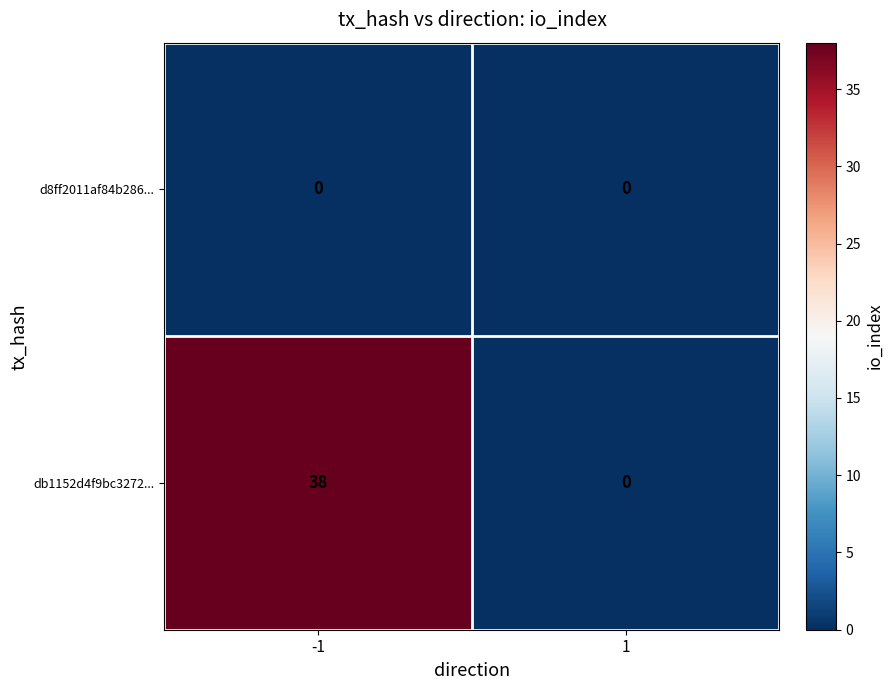

What is the greatest value displayed?

38